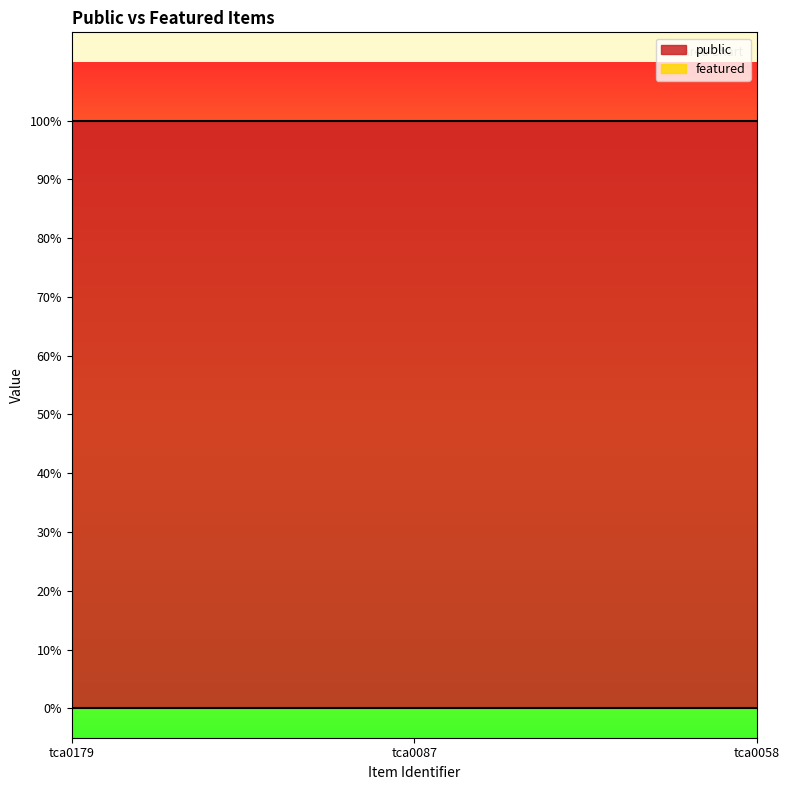

Reading left to right, list all the values displayed in this chart.

public: 1	1	1
featured: 0	0	0